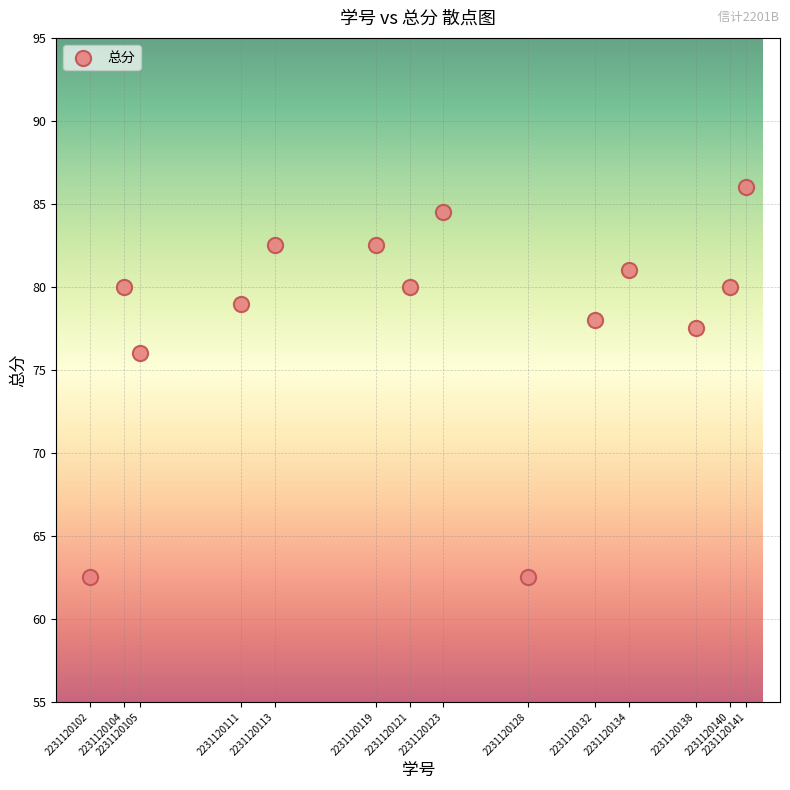

What Y value in the scatter plot is closest to 74?

76.0